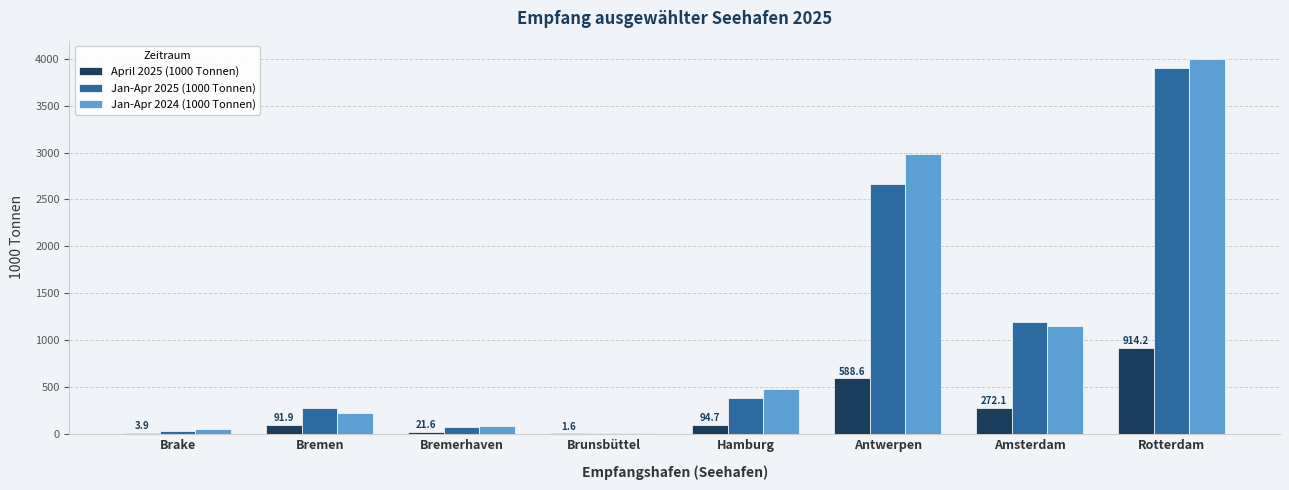

Is it true that Jan-Apr 2024 (1000 Tonnen) equals 1152.0 at Antwerpen?

False